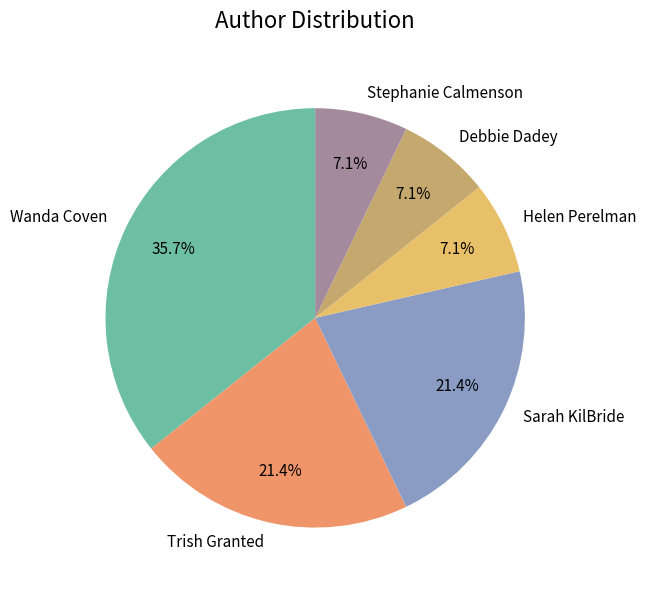

Is Stephanie Calmenson the majority of the pie?

No